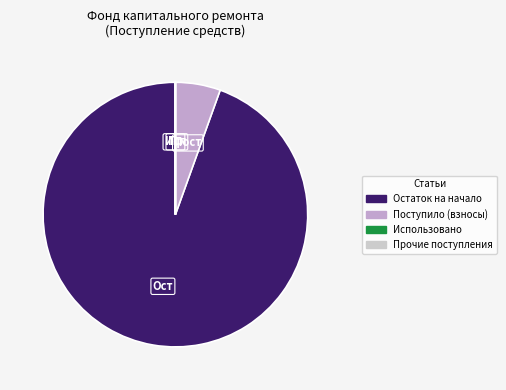

The Остаток на начало slice represents 85% of the pie. True or false?

False